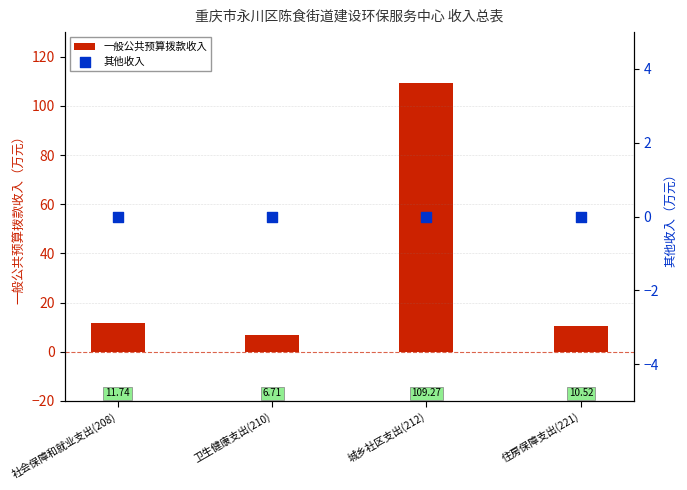

At how many categories does at least one series exceed 51?

1